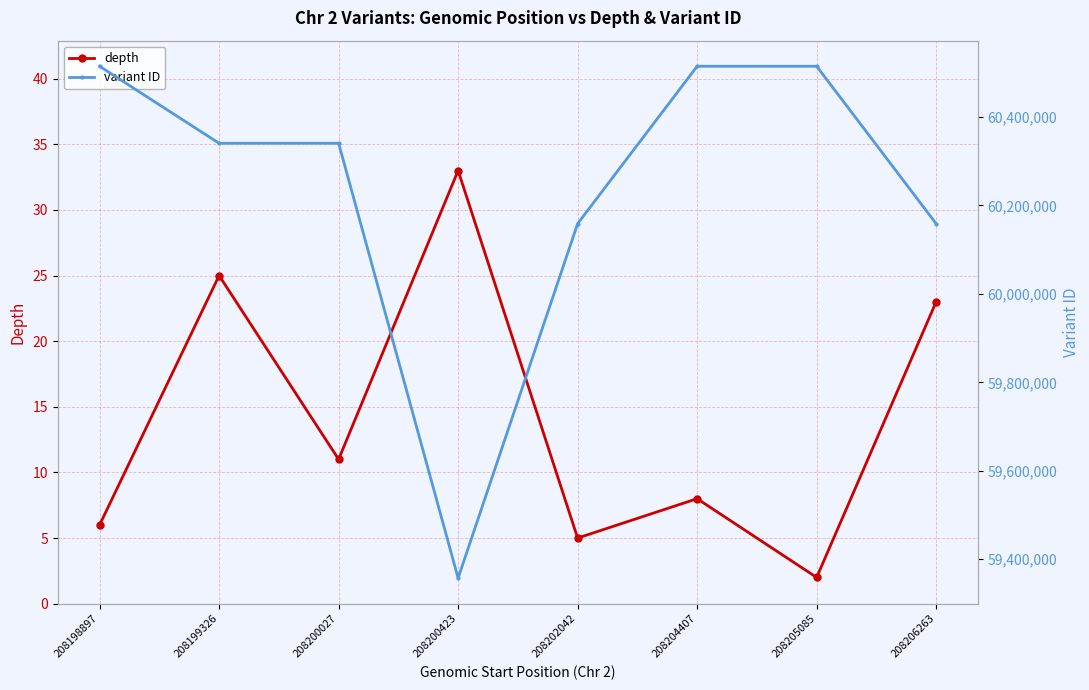

Where is the first local maximum for depth?

208199326